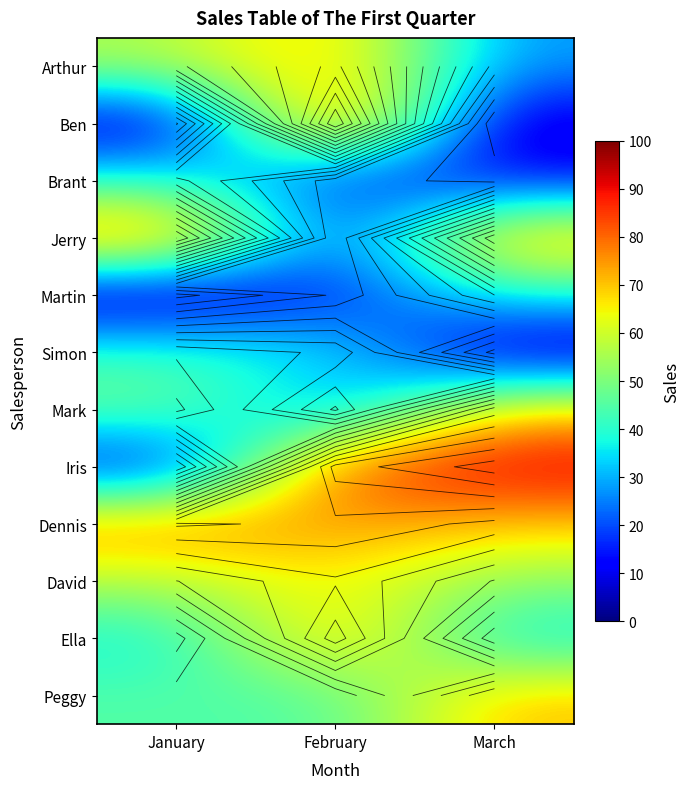

At which category does the chart reach its peak across all series?

March